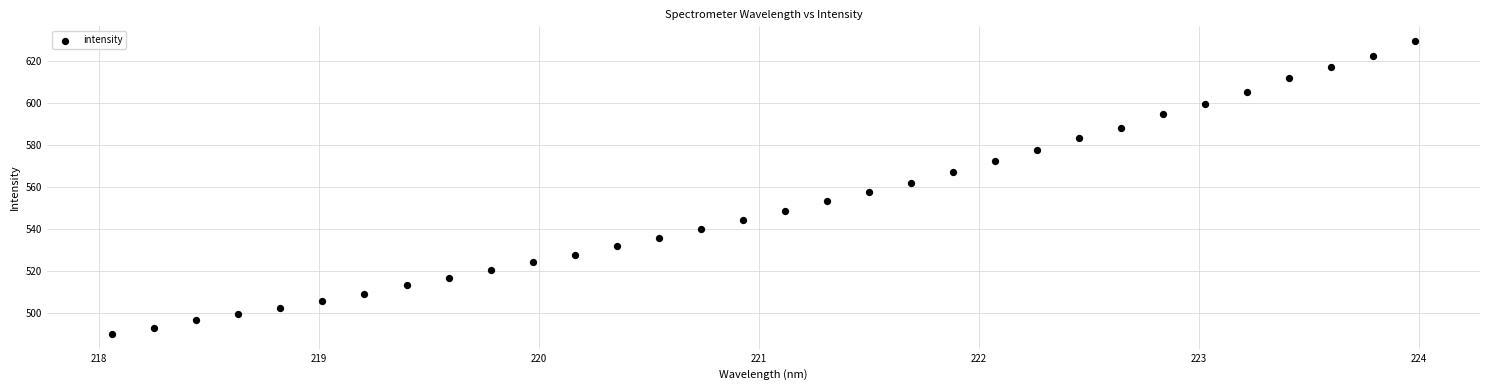

What is the range of X values (max minus min)?

5.9